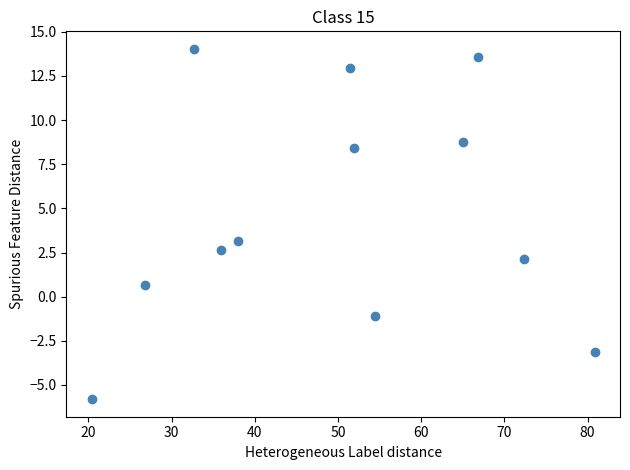

What is the range of X values (max minus min)?

60.5